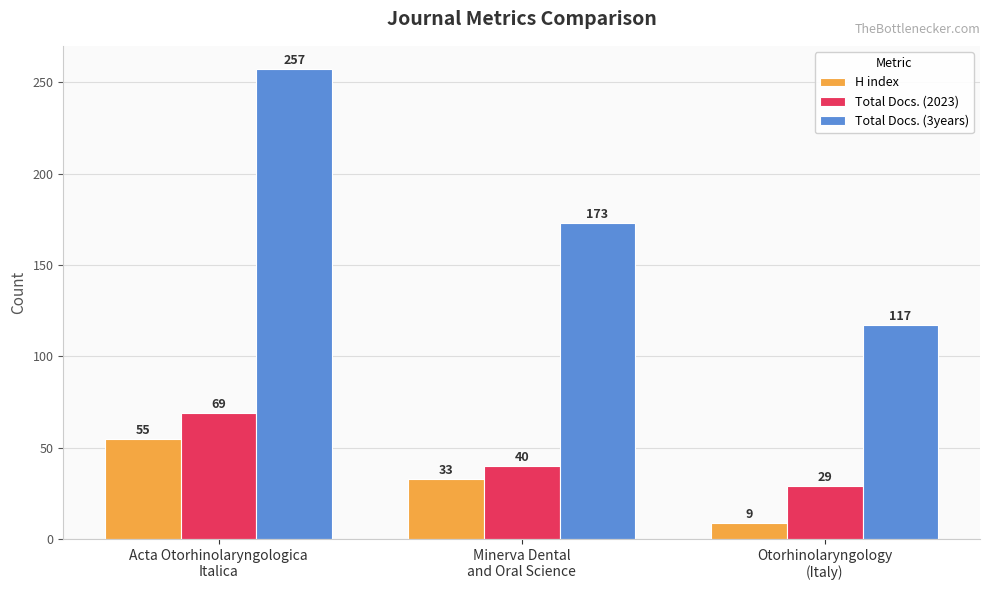

True or false: Total Docs. (3years) has a value of 173 at Minerva Dental
and Oral Science.

True